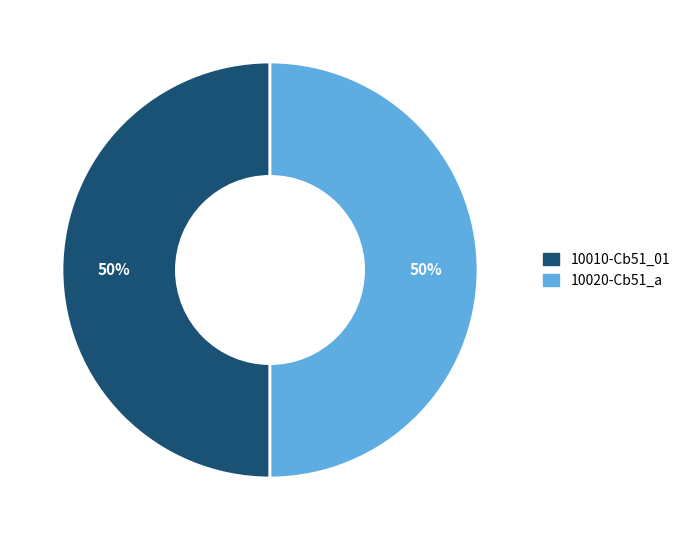

To the nearest percent, what is the average slice percentage?

50%